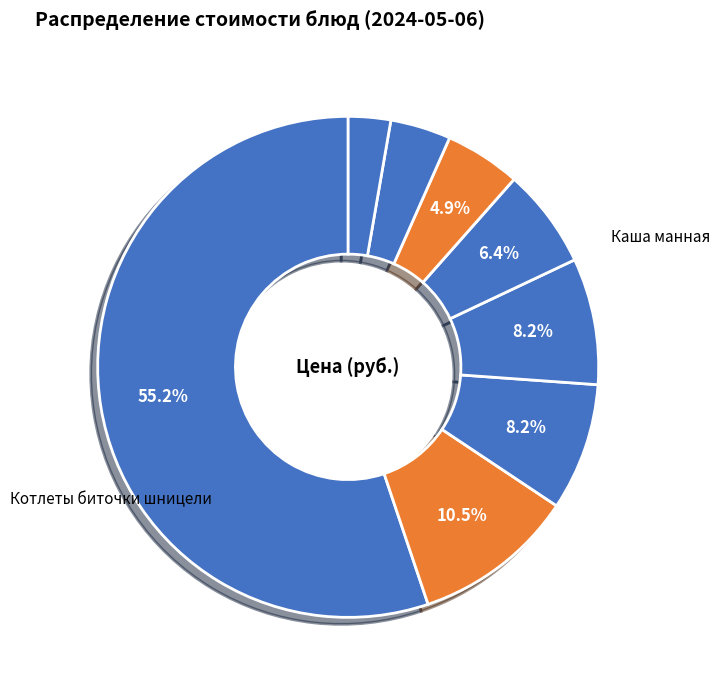

Which slice is the smallest?

Хлеб пшеничный (обед)